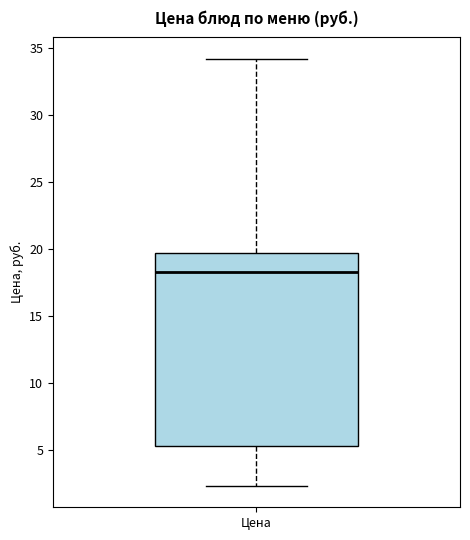

Where is the upper edge of the box for Цена on the y-axis? The values are not printed on the chart, so give them approximately, as read against the axis.

19.5